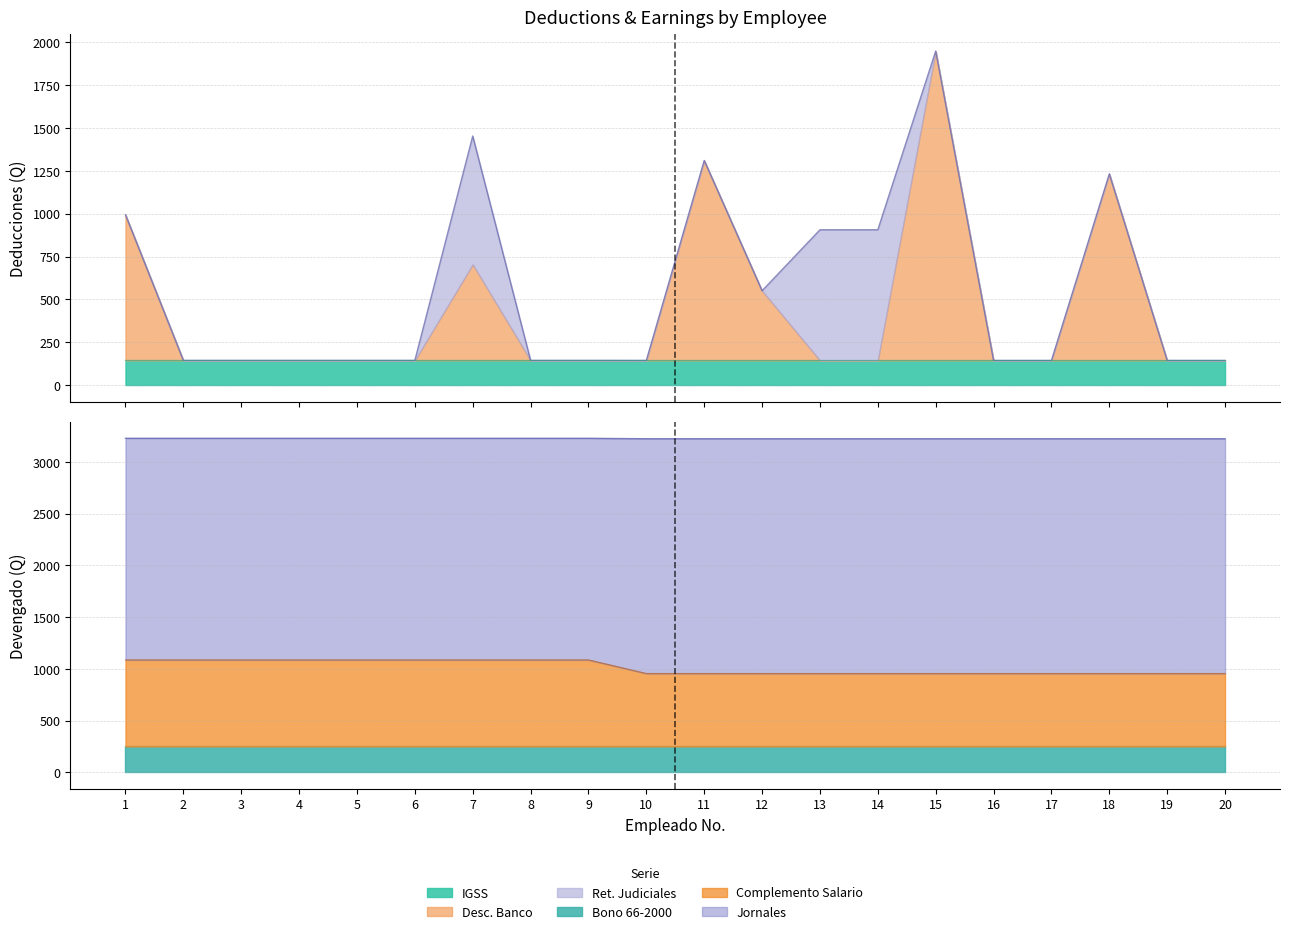

True or false: IGSS and Complemento Salario intersect in this chart.

False